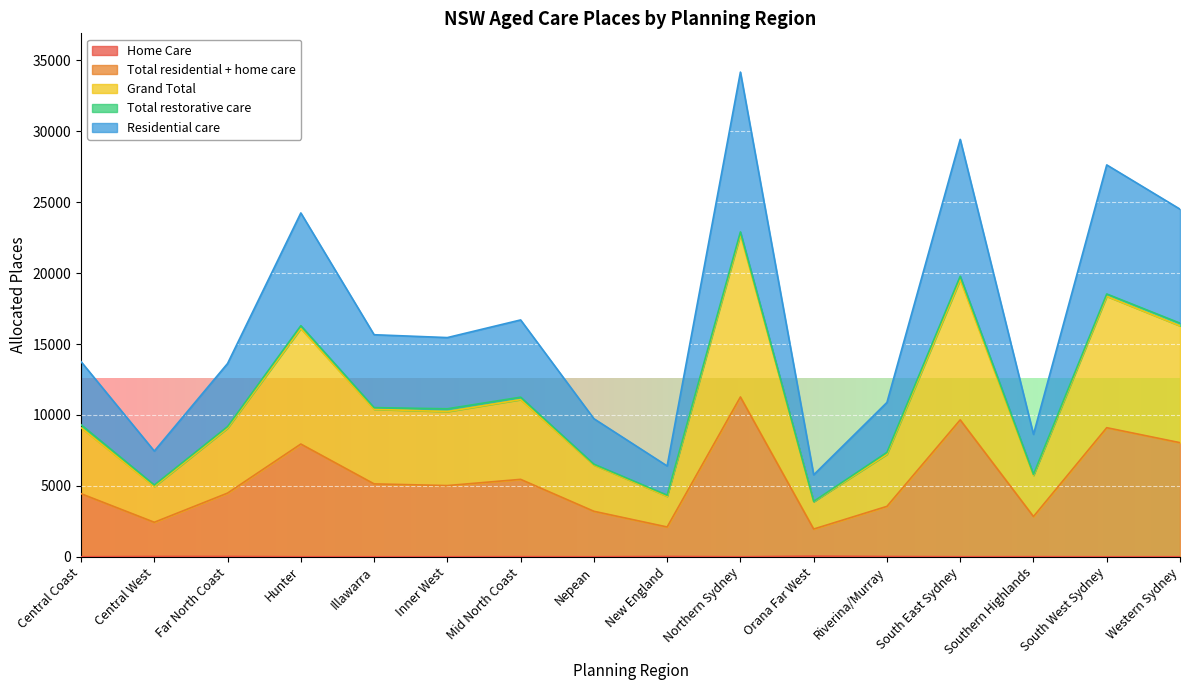

How many interior local valleys does the Residential care series have?

5